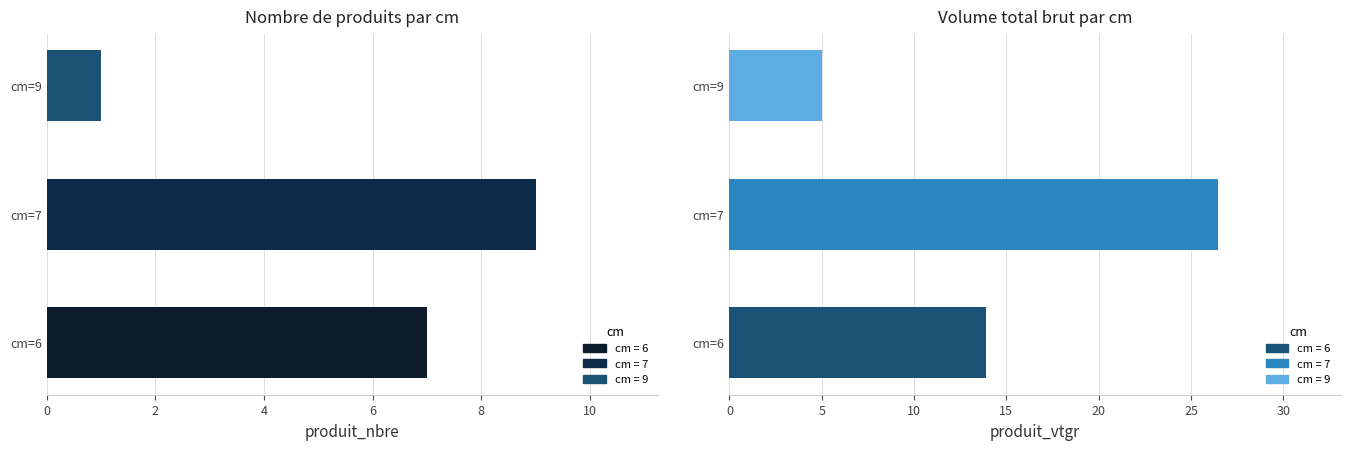

Are the bars grouped side by side (vs. stacked)?

Yes